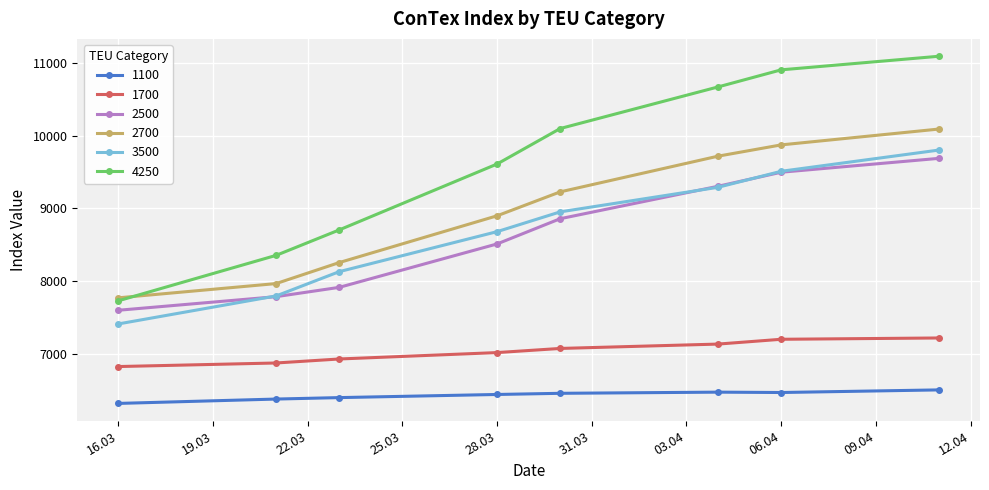

What are all the series names shown in the legend?

1100, 1700, 2500, 2700, 3500, 4250